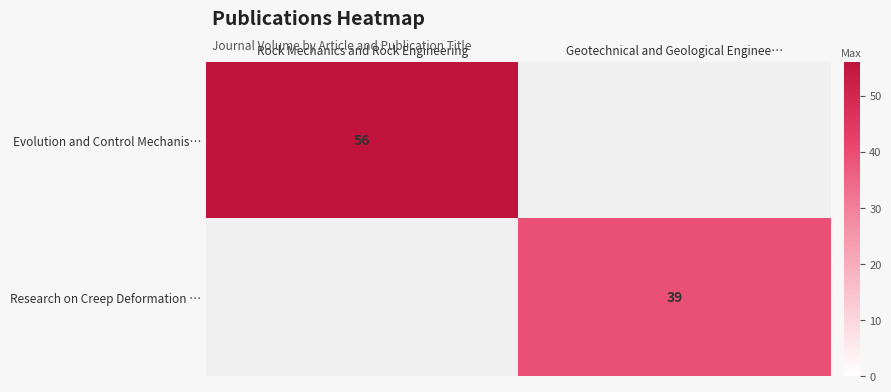

What is the maximum value shown in the chart?

56.0